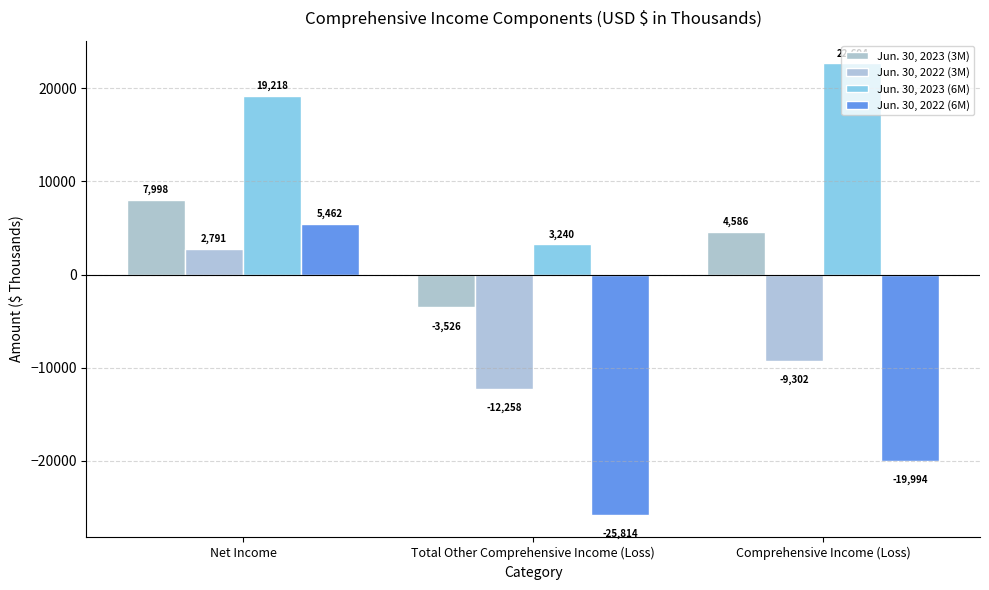

How many groups of bars are there?

3